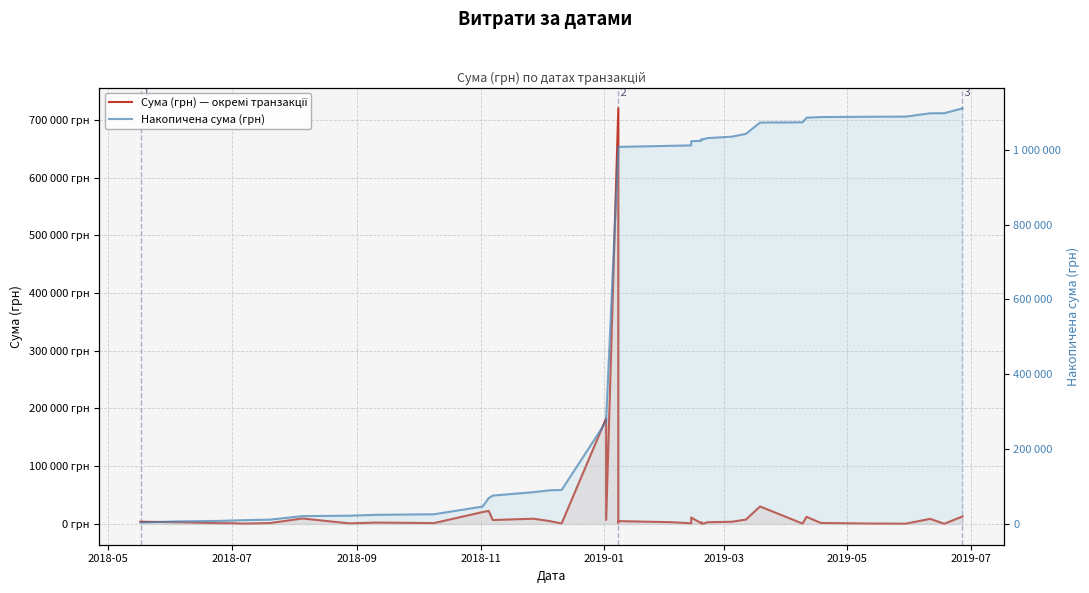

True or false: Сума (грн) — окремі транзакції and Накопичена сума (грн) cross at least once.

False